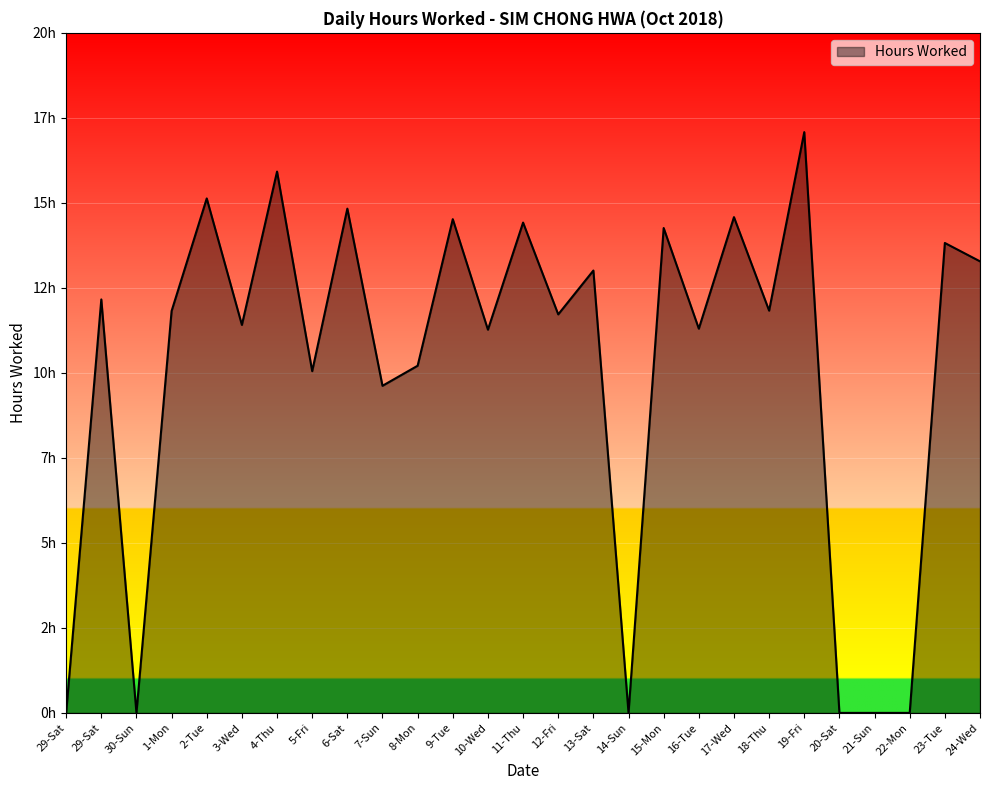

What is the sum of the values at 29-Sat and 11-Thu?

26.6